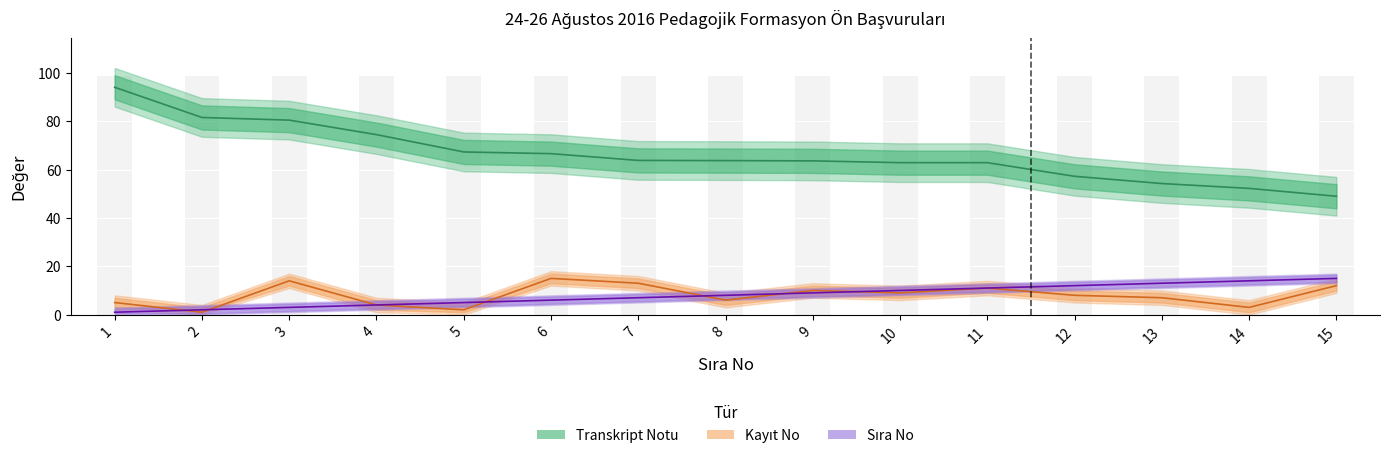

At which label does Transkript Notu first exceed 63?

1